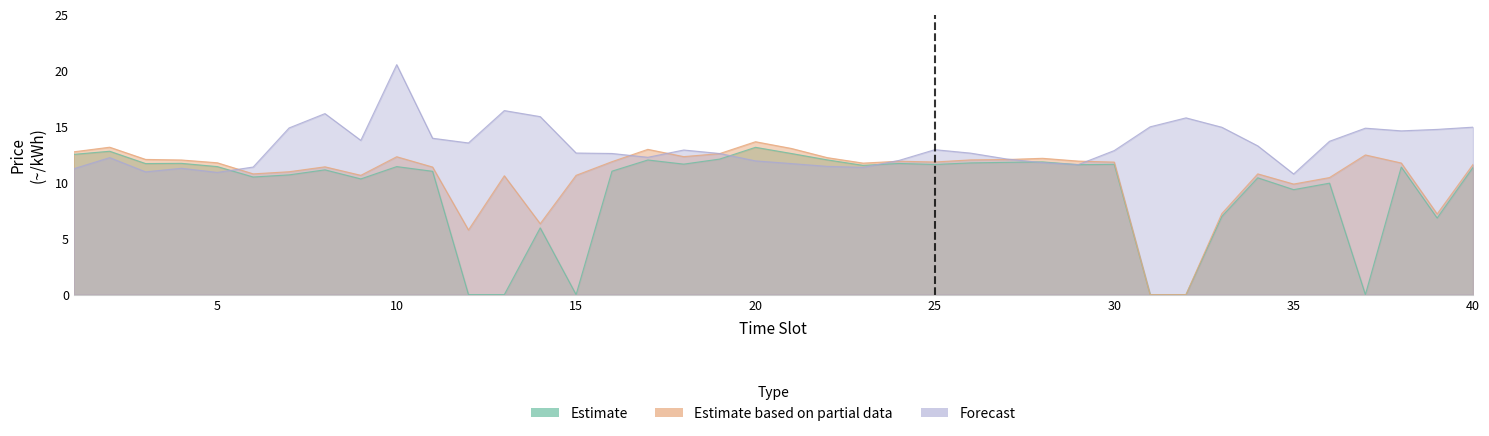

How many data points in Estimate based on partial data are above 11?

26